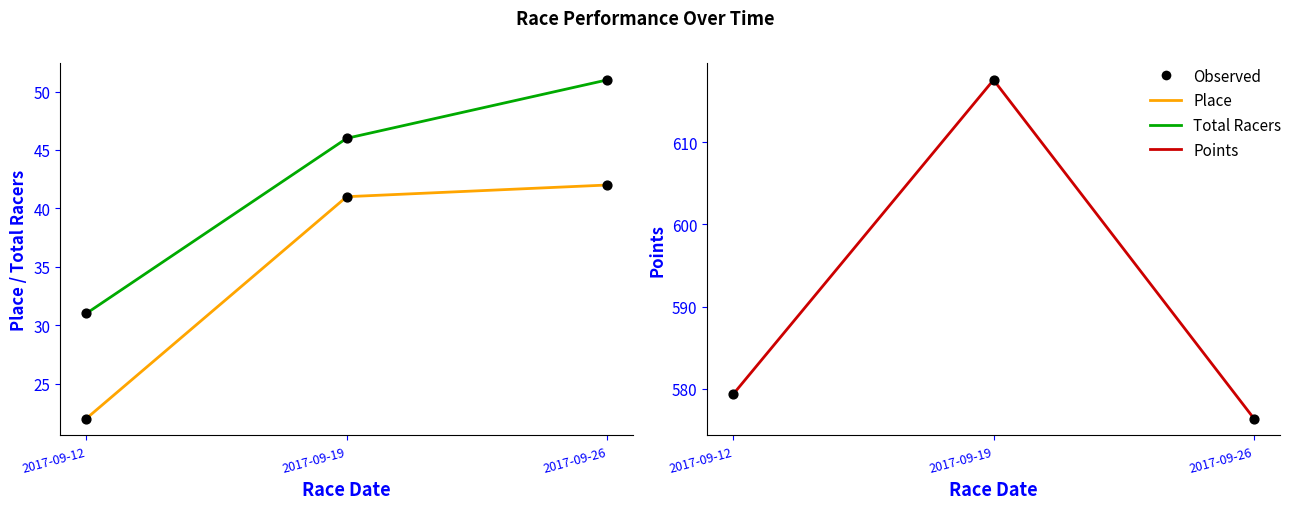

Which series has the largest total across all categories?

Points